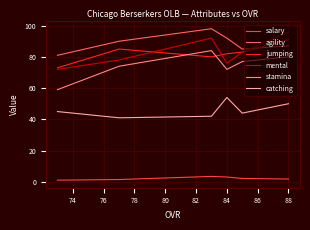

Does the chart display data point markers on the line(s)?

No